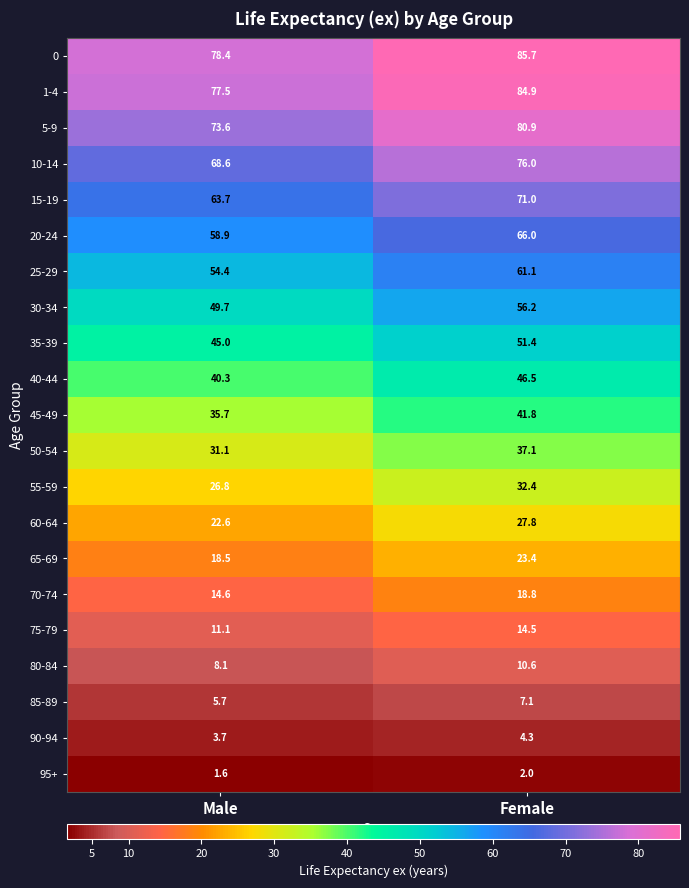

Is it true that 30-34 equals 73.6 at Female?

False